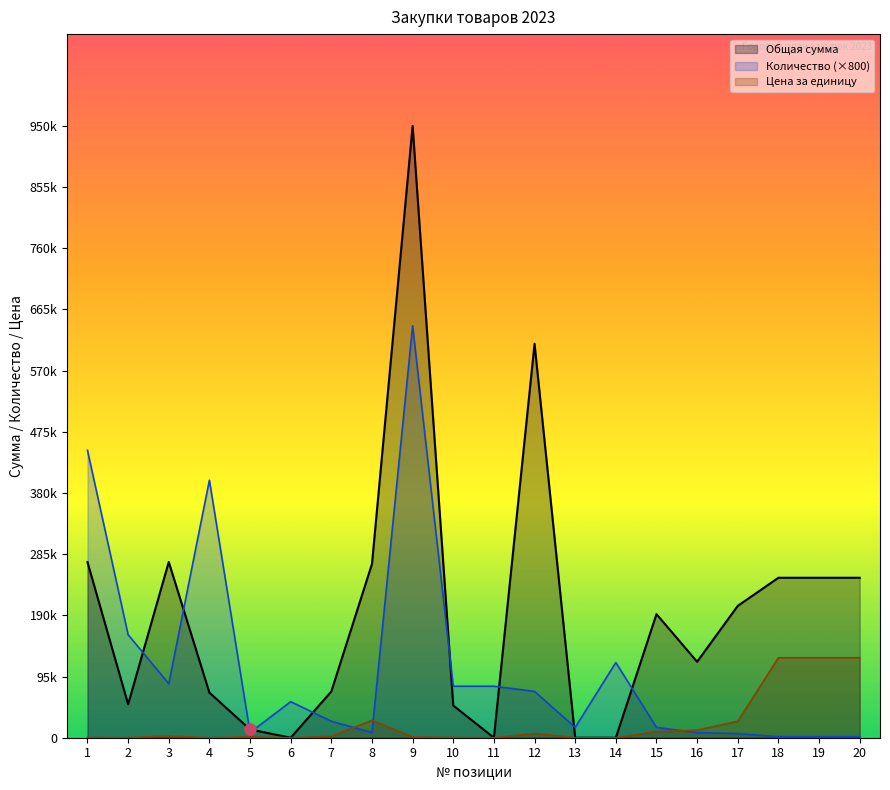

How many interior local peaks does the Цена за единицу series have?

4